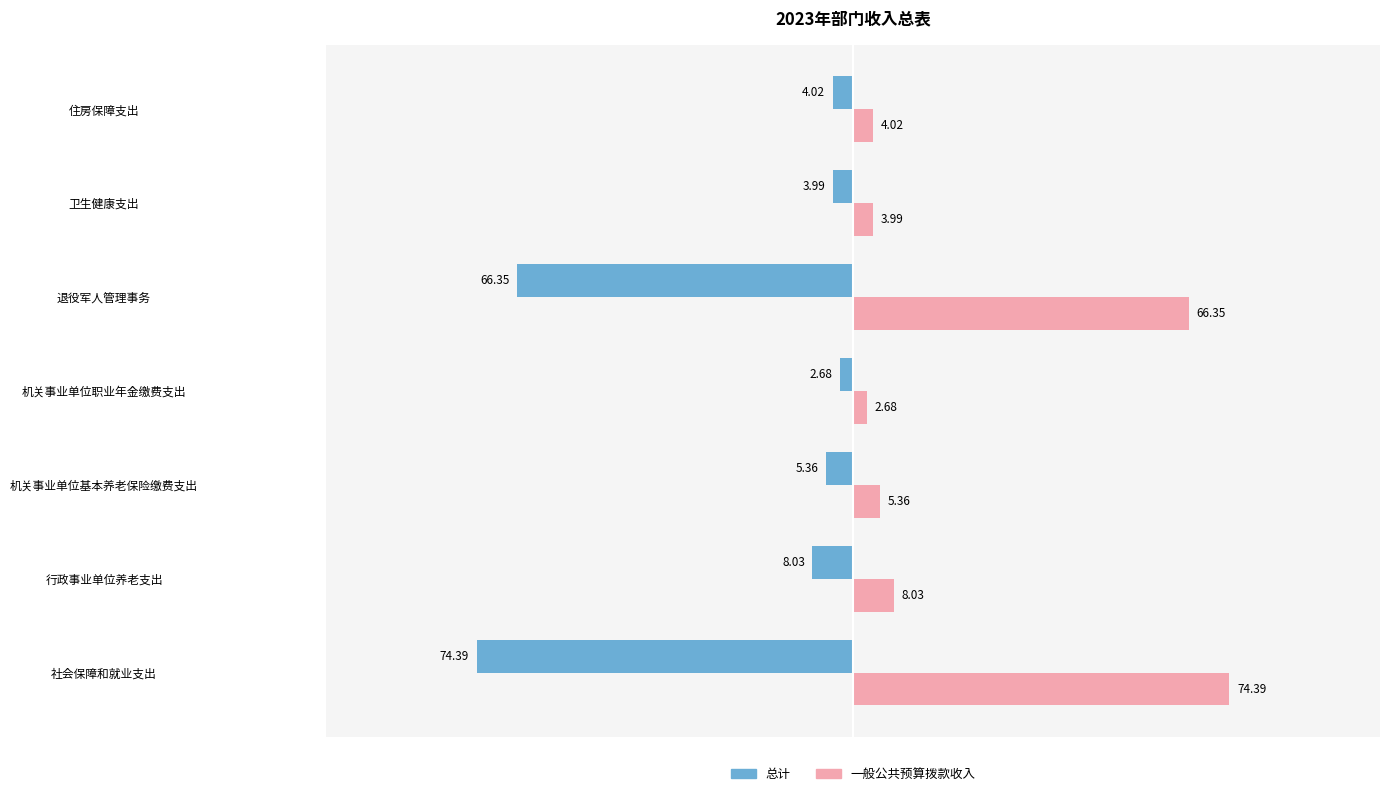

Which series has the largest total across all categories?

一般公共预算拨款收入